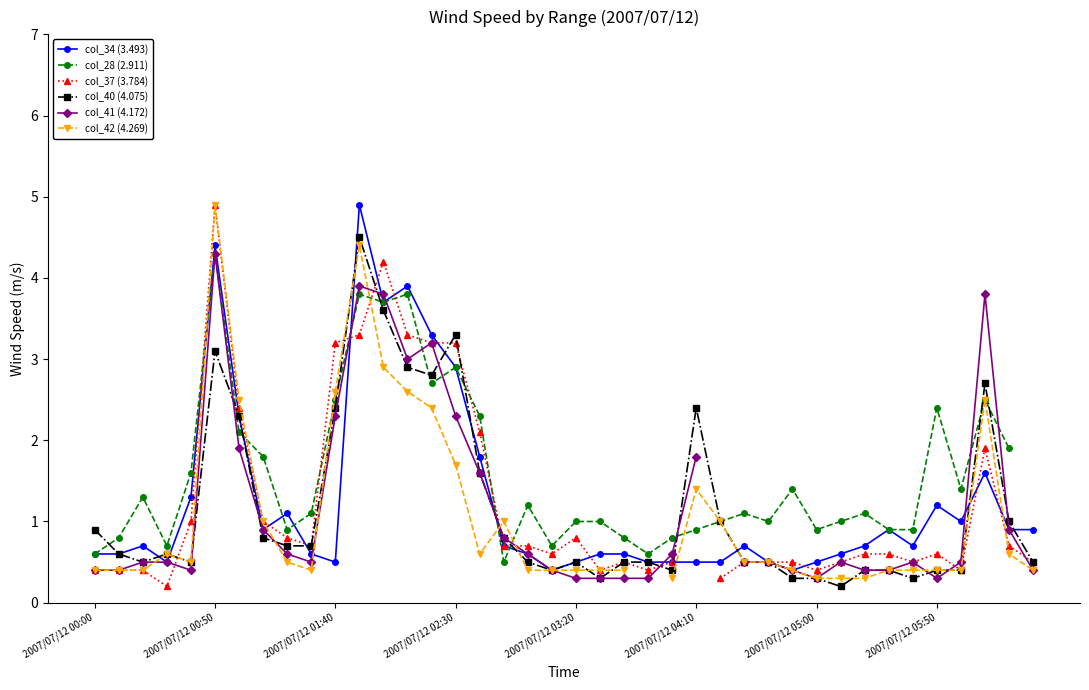

What is the minimum value for col_34 (3.493)?

0.4